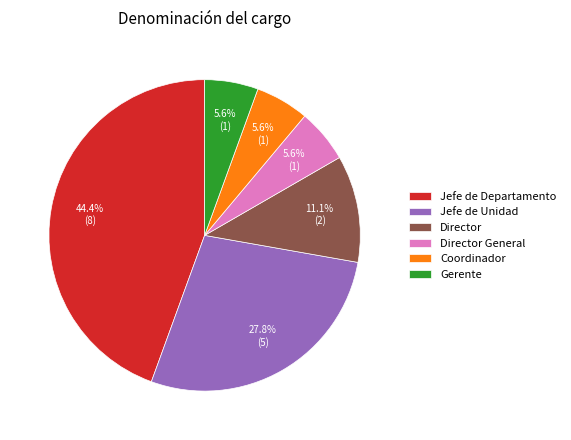

To the nearest percent, what is the average slice percentage?

17%